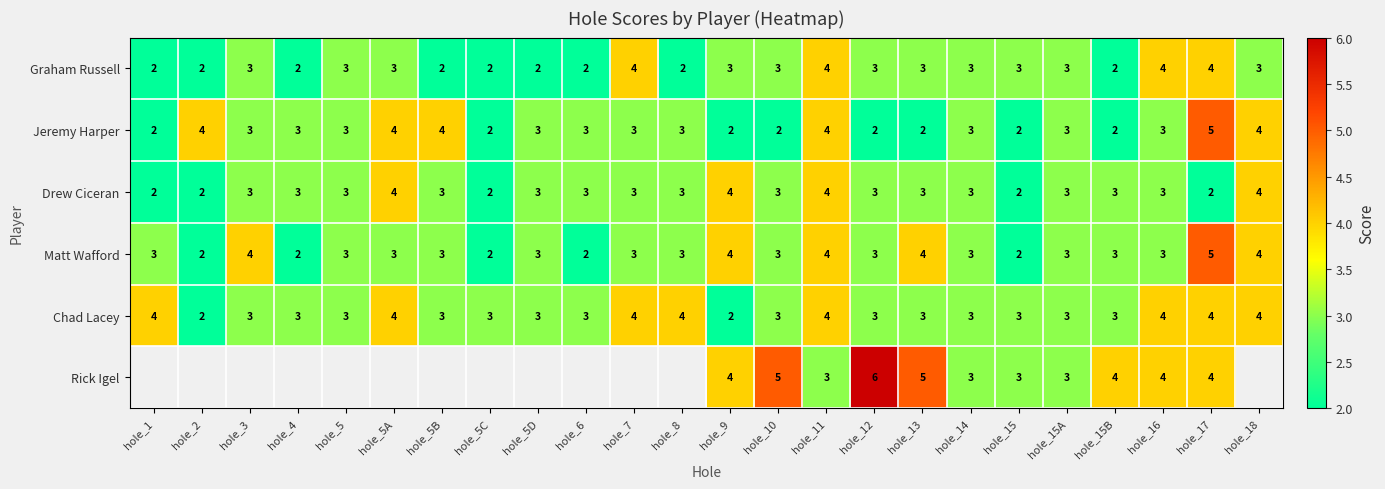

Read the Matt Wafford value at hole_12.

3